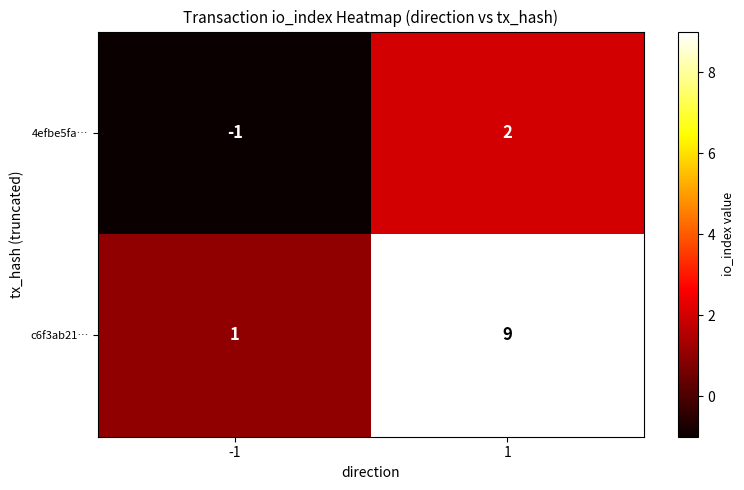

The value of 4efbe5fa… at 1 is 2. True or false?

True